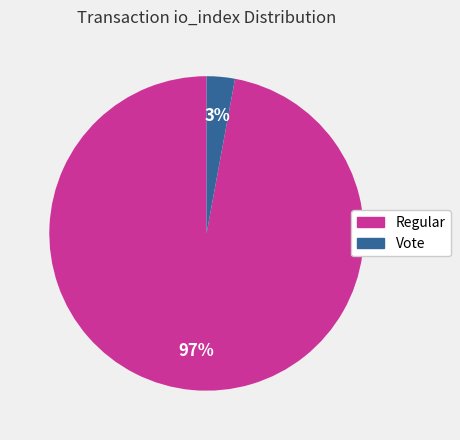

Is it true that Regular is 90% of the pie?

False